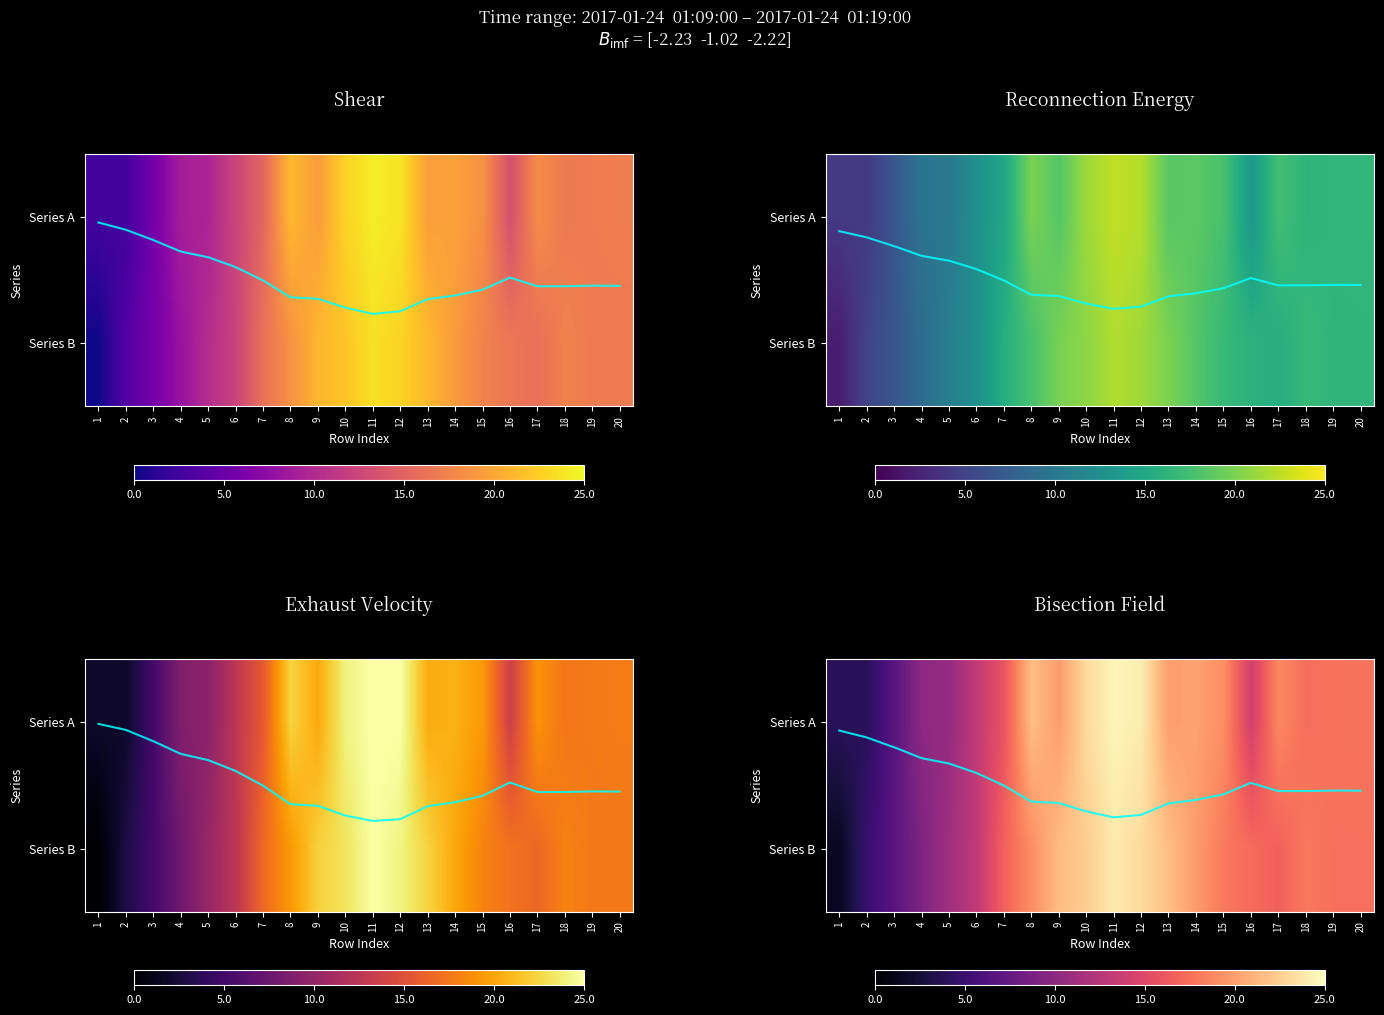

What is the spread (max minus min) of values at 6?

0.1